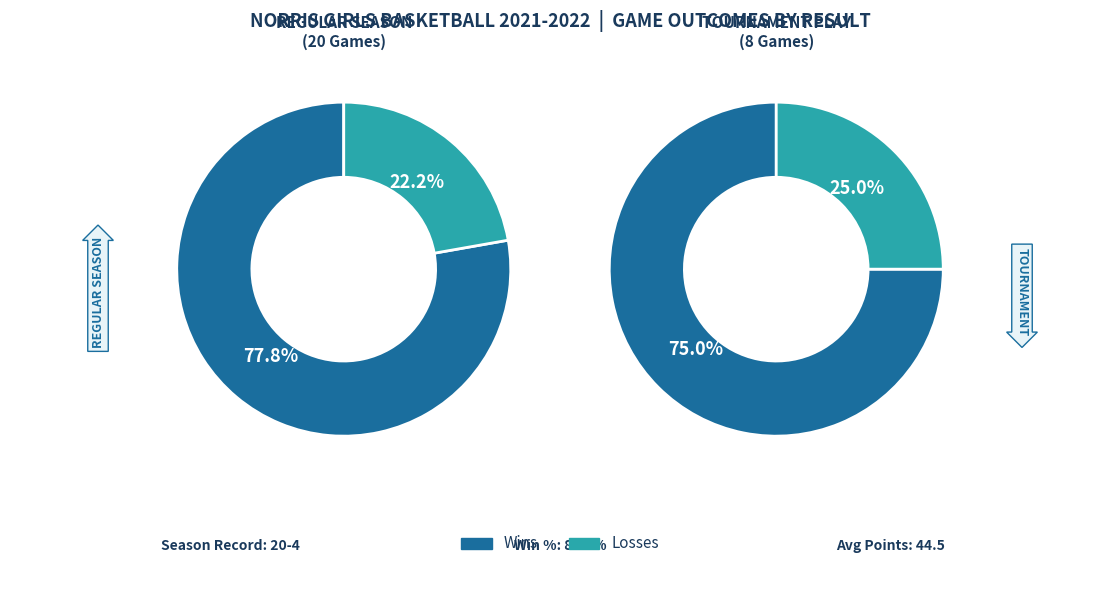

Is it true that 5 is 5% of the pie?

True